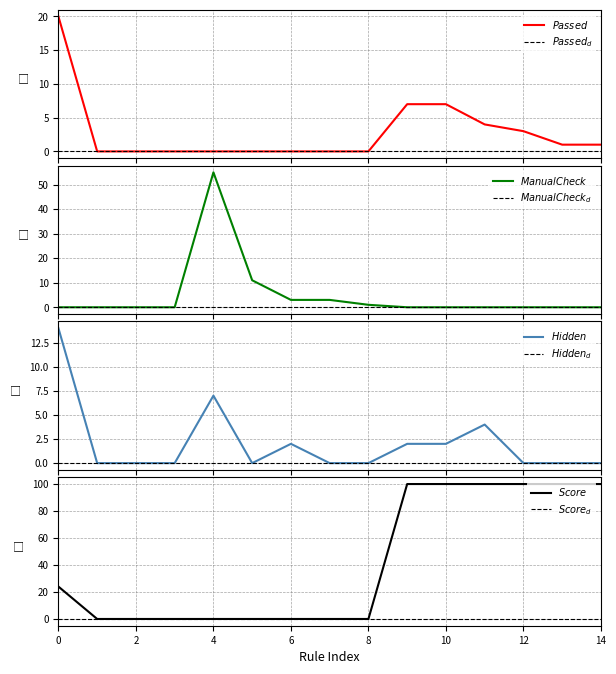

Is it true that Element Hidden equals -8 at Element Manual Check?

False